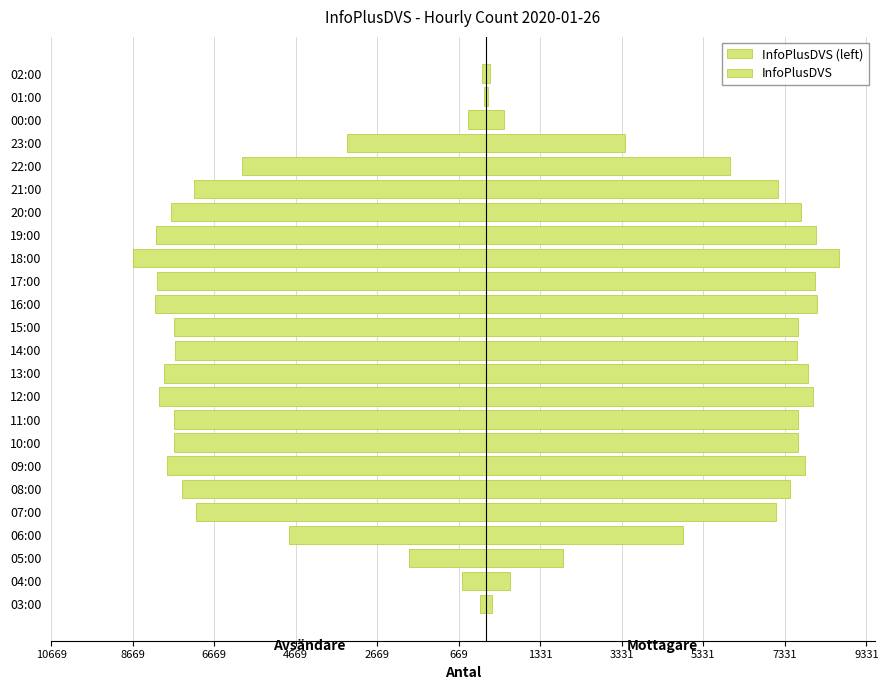

What is the value of the InfoPlusDVS (left) bar at the 18th from the left?

-7726